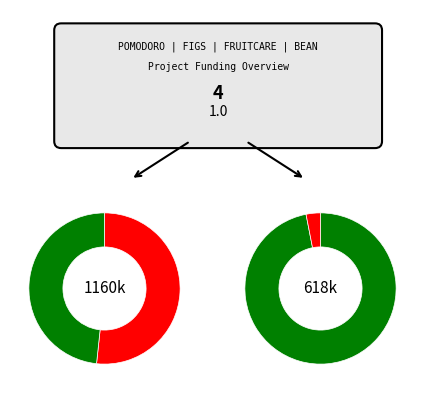

True or false: Bean cultivation accounts for 1% of the total.

True